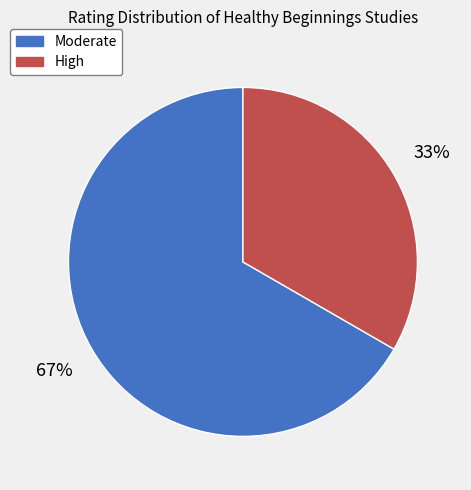

Combined, do High and Moderate account for over 50%?

Yes